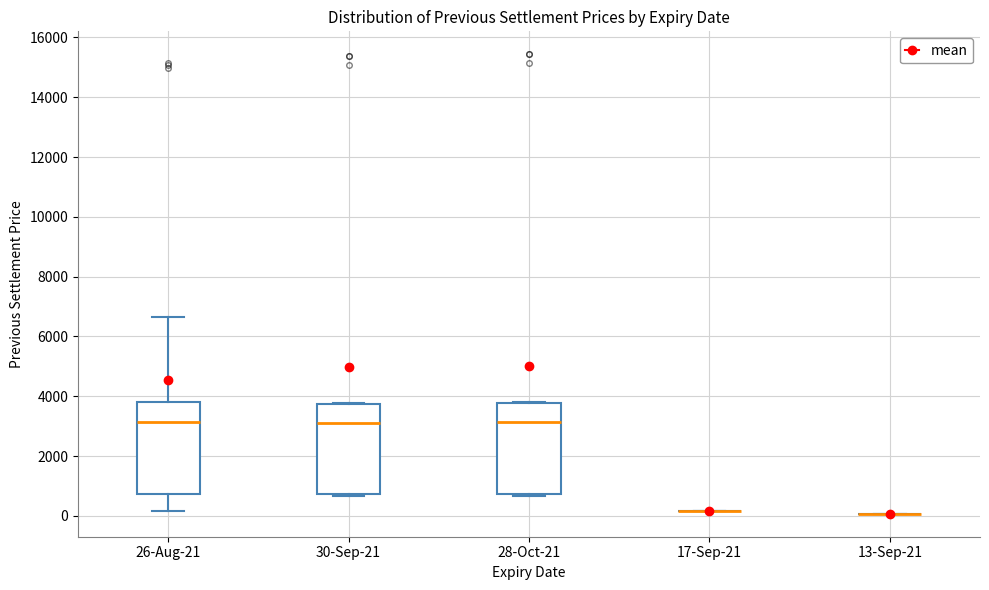

Reading left to right, transcribe this box plot: for each box, give where its median line is, the range the box spans, and where its two whiskers end, as read against the y-axis. The values are not printed on the chart, so give them approximately, as read against the axis.

26-Aug-21: median 3200, box 800 to 3800, whiskers 200 to 6600
30-Sep-21: median 3200, box 800 to 3800, whiskers 600 to 3800
28-Oct-21: median 3200, box 800 to 3800, whiskers 600 to 3800
17-Sep-21: box collapsed to a line at 200, whiskers 200 to 200
13-Sep-21: box collapsed to a line at 0, whiskers 0 to 0